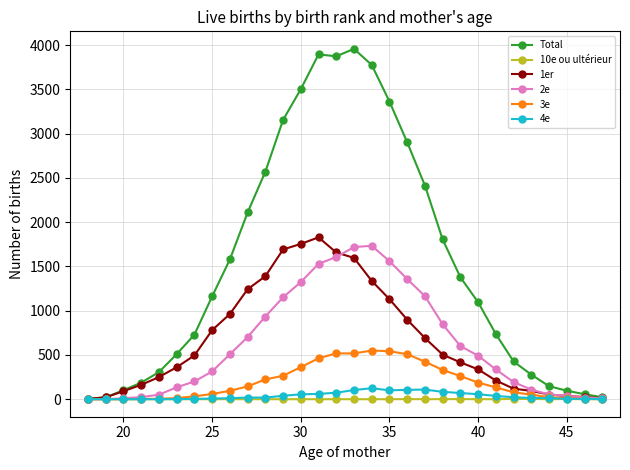

What is the difference between the maximum and second lowest values in the 1er series?

1817